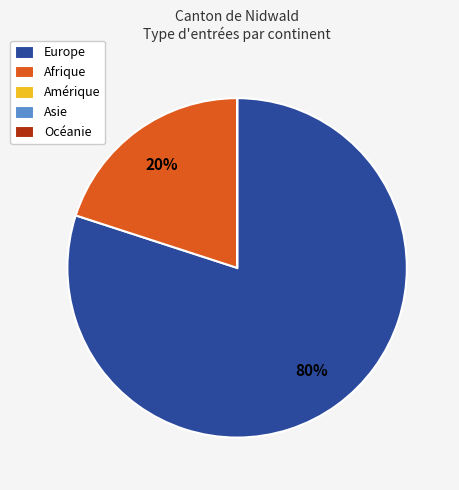

To the nearest percent, what is the difference between the largest and smallest slice percentages?

80%